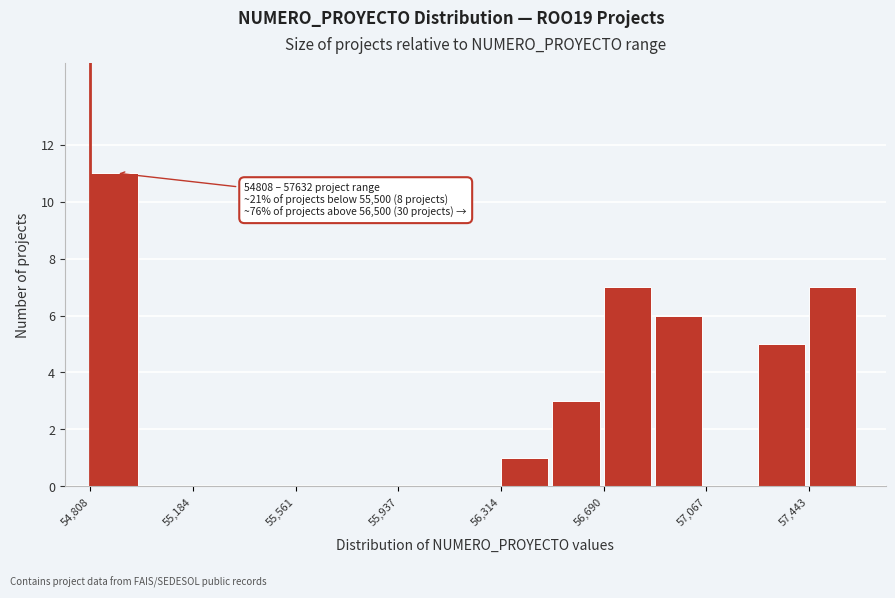

Read against the x-axis, roughly where is the centre of the tallest bar?

54900